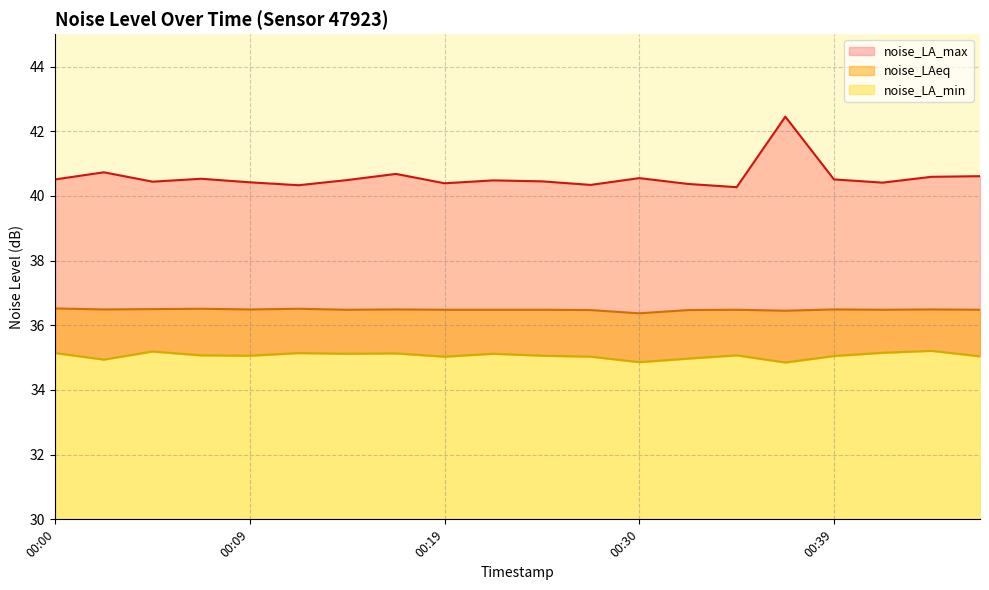

What are all the series names shown in the legend?

noise_LA_max, noise_LAeq, noise_LA_min